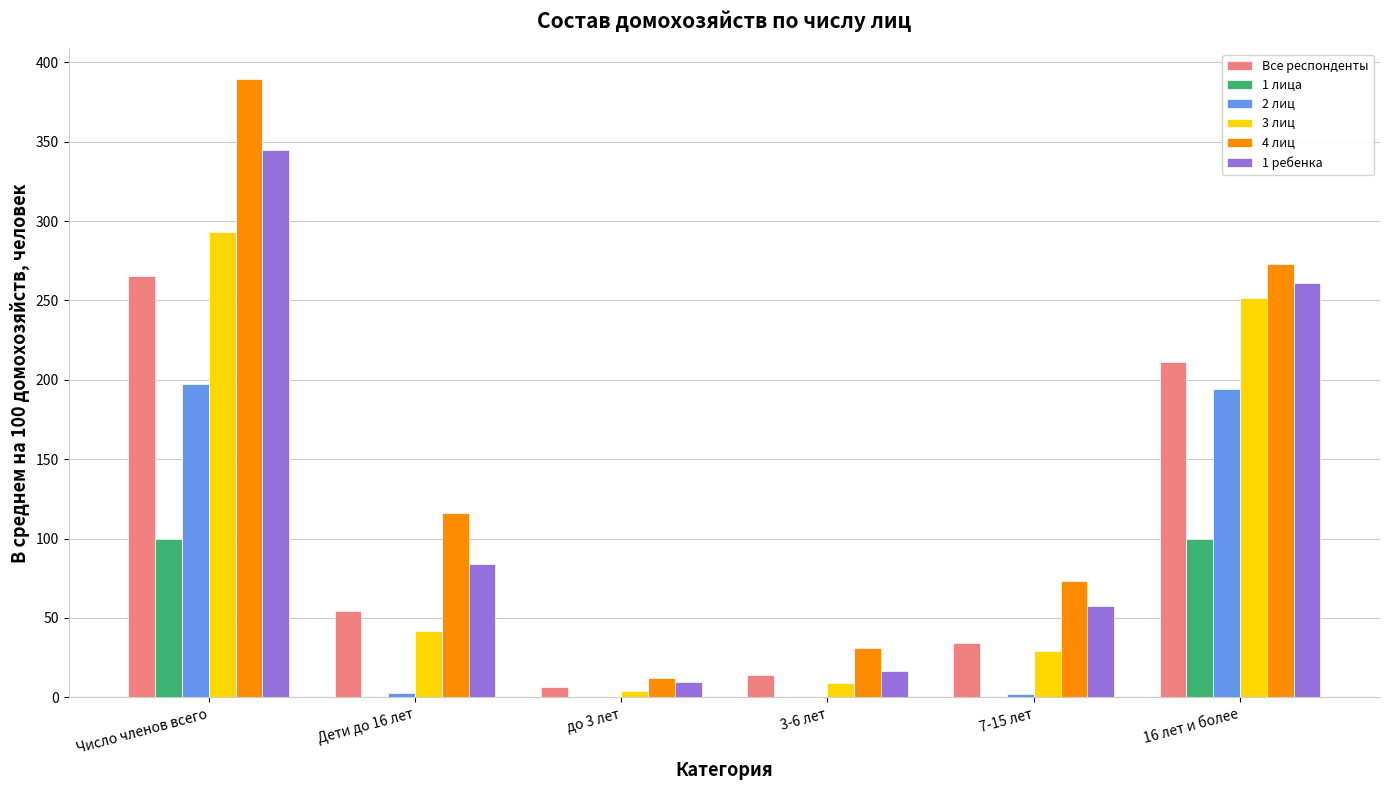

What is the sum of all 3 лиц values?

628.9